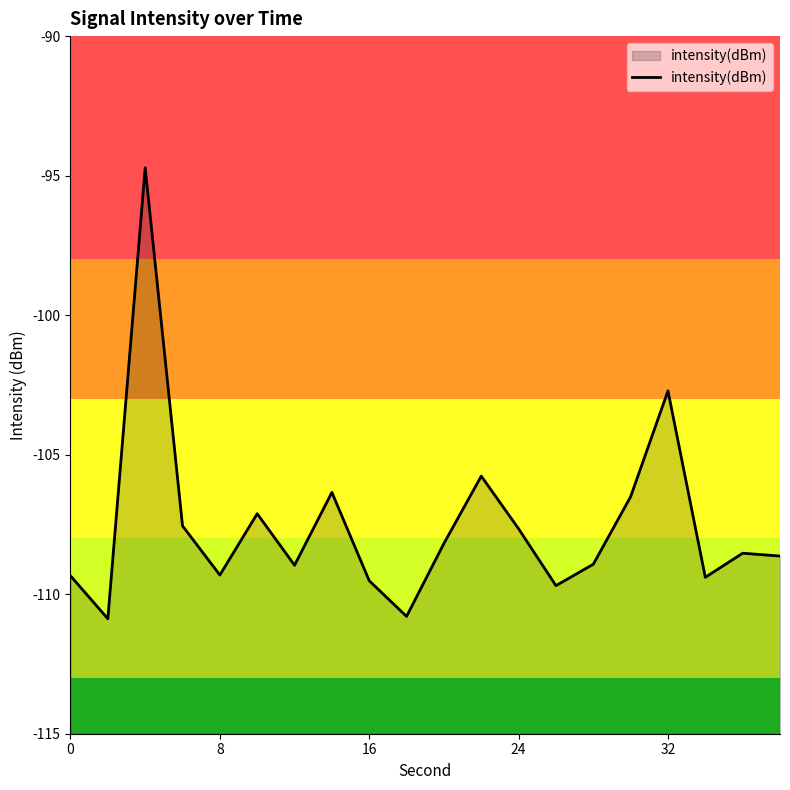

What is the maximum value shown in the chart?

-94.7